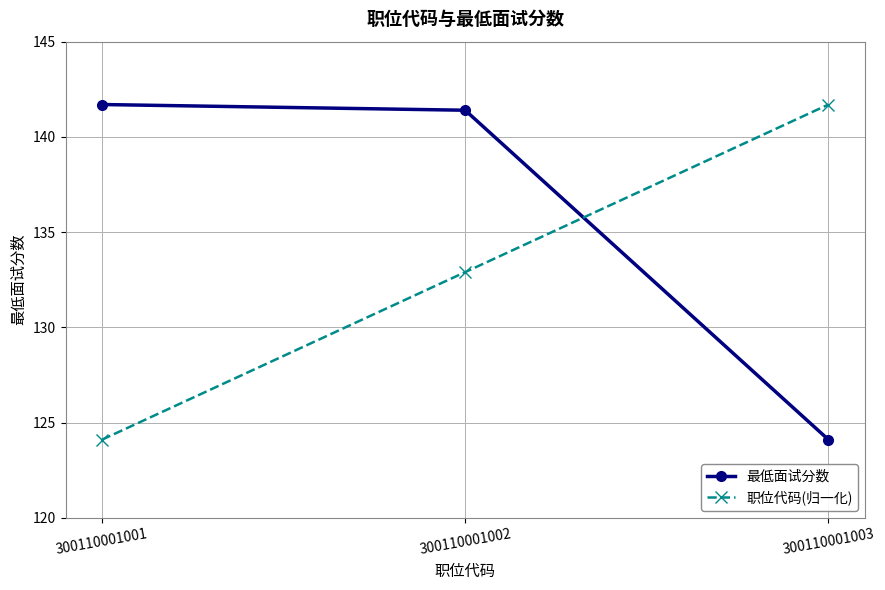

Between 300110001002 and 300110001003, which series saw the biggest shift?

最低面试分数